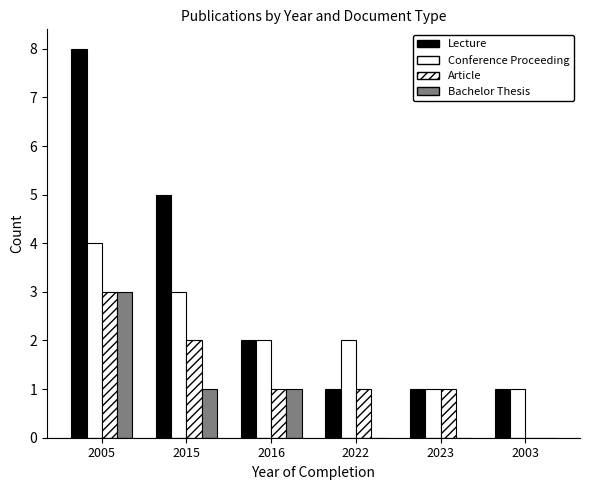

Count the Conference Proceeding values in the range 1 to 3.

5